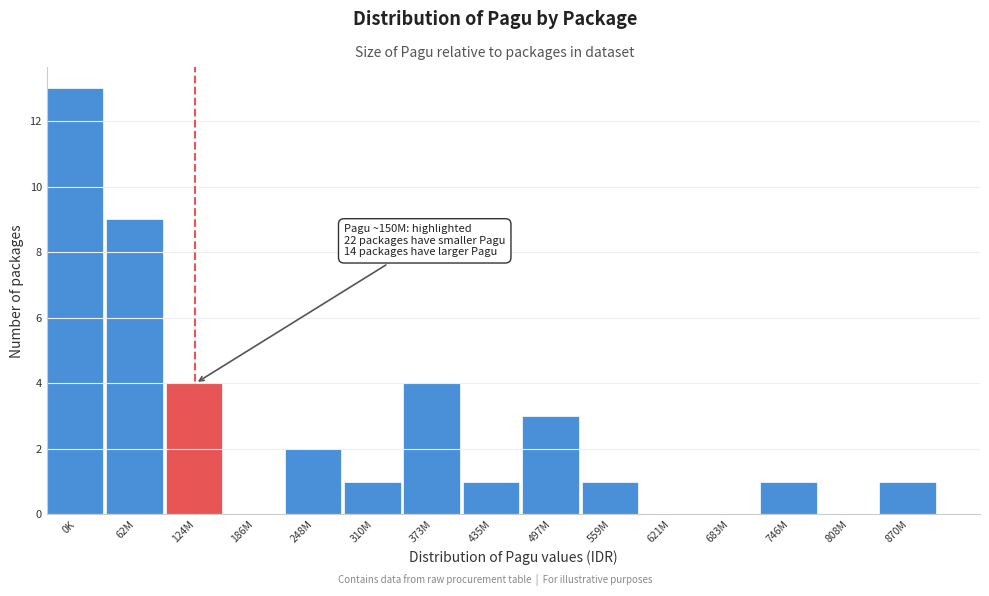

Reading left to right, list all the values displayed in this chart.

0K=13	62M=9	124M=4	186M=0	248M=2	310M=1	373M=4	435M=1	497M=3	559M=1	621M=0	683M=0	746M=1	808M=0	870M=1